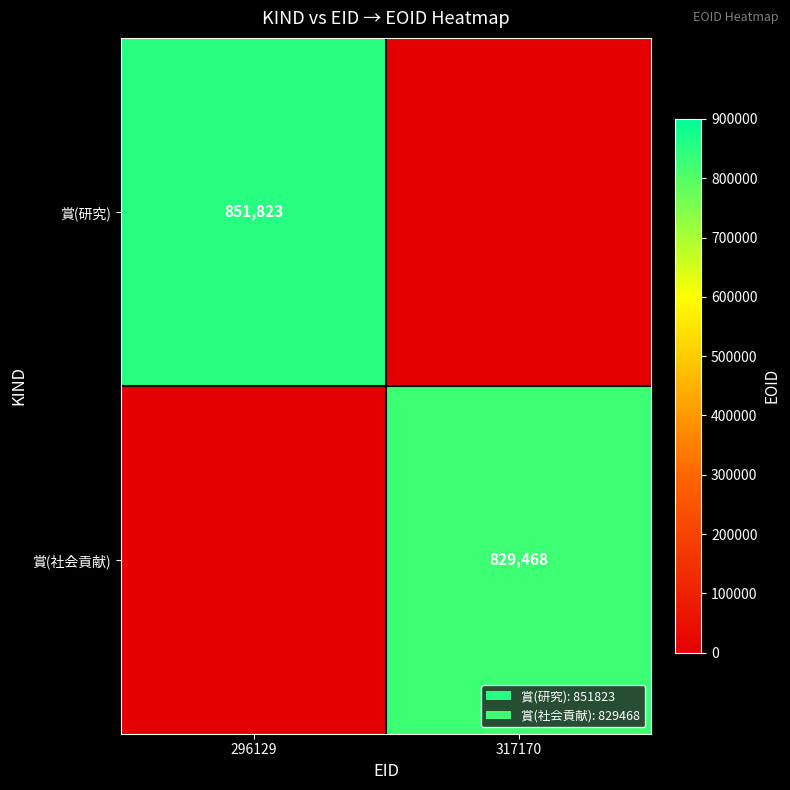

What is the difference between the highest and lowest values at 296129?

851823